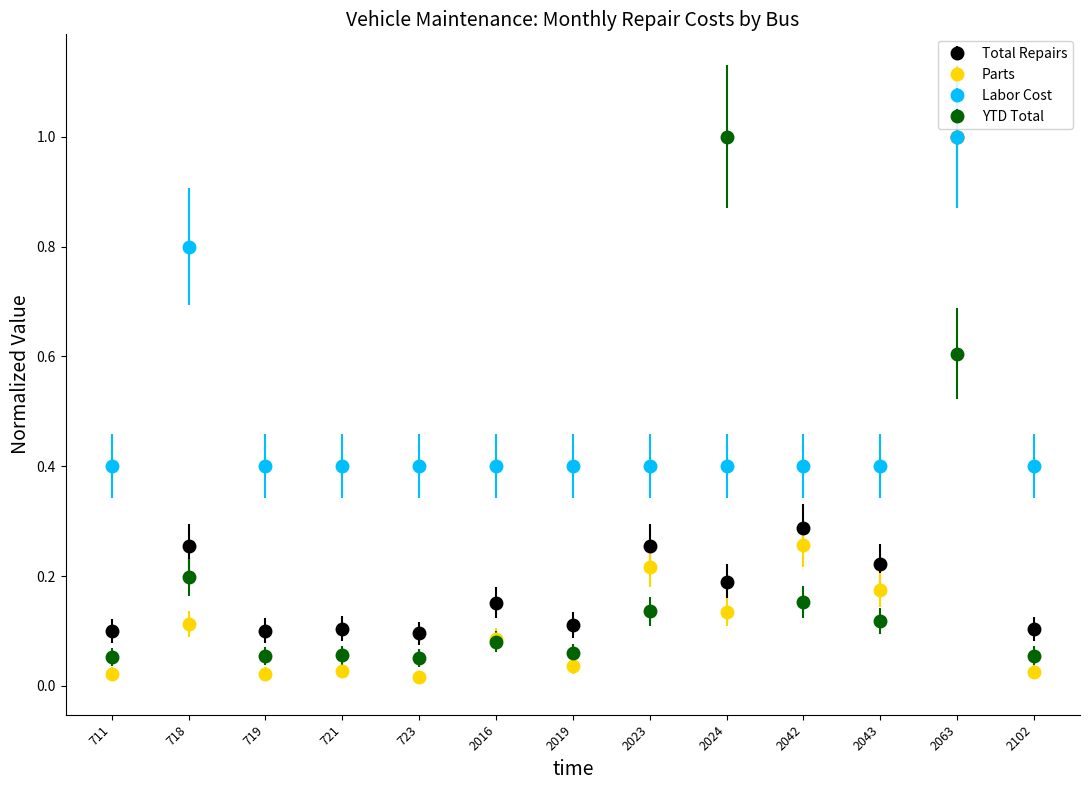

What is the spread (max minus min) of values at 2019?

0.4